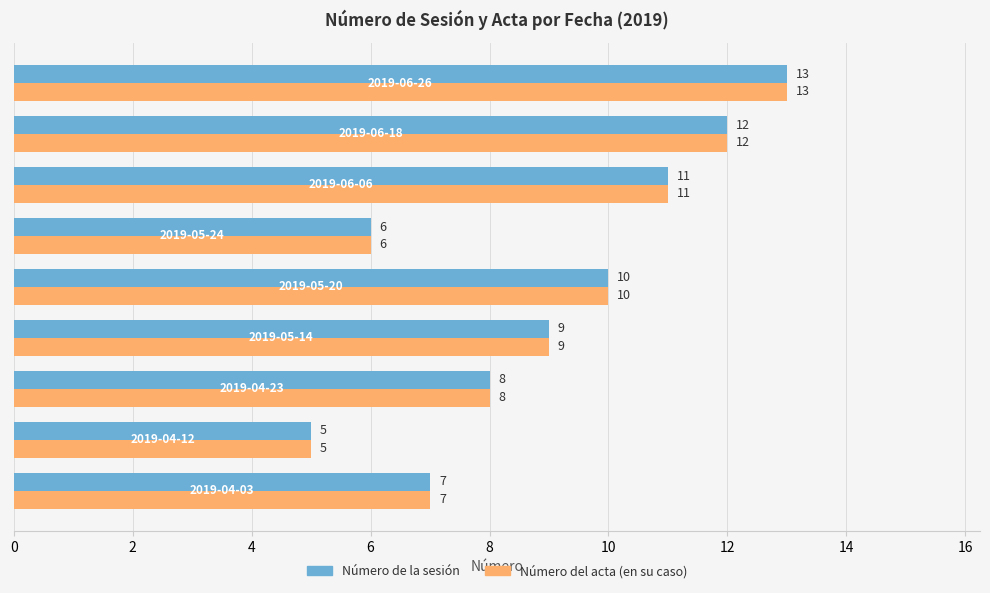

What is the average value of the Número de la sesión series?

9